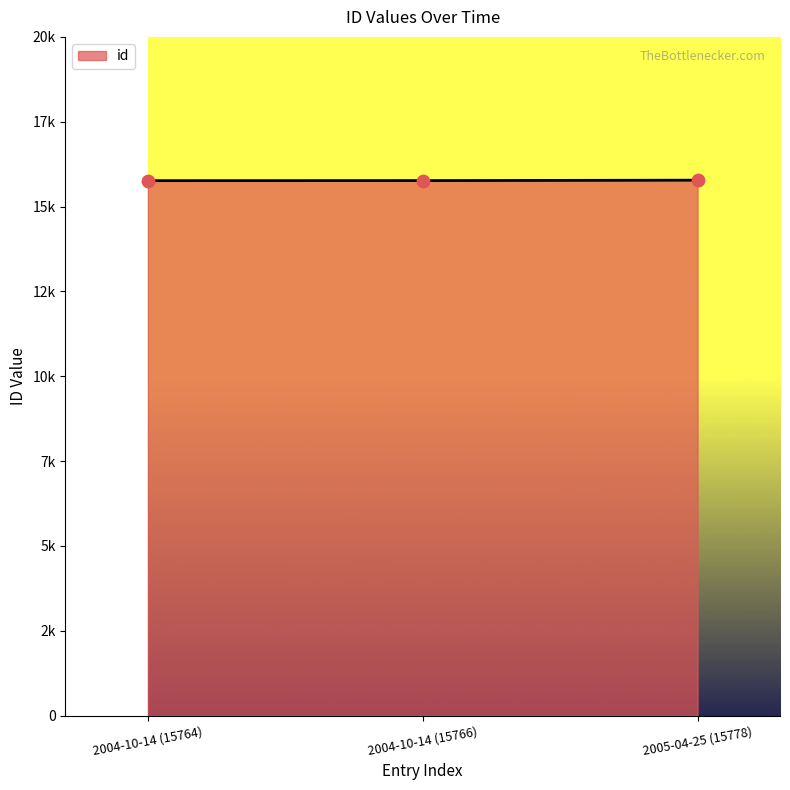

Does the chart have visible grid lines?

No